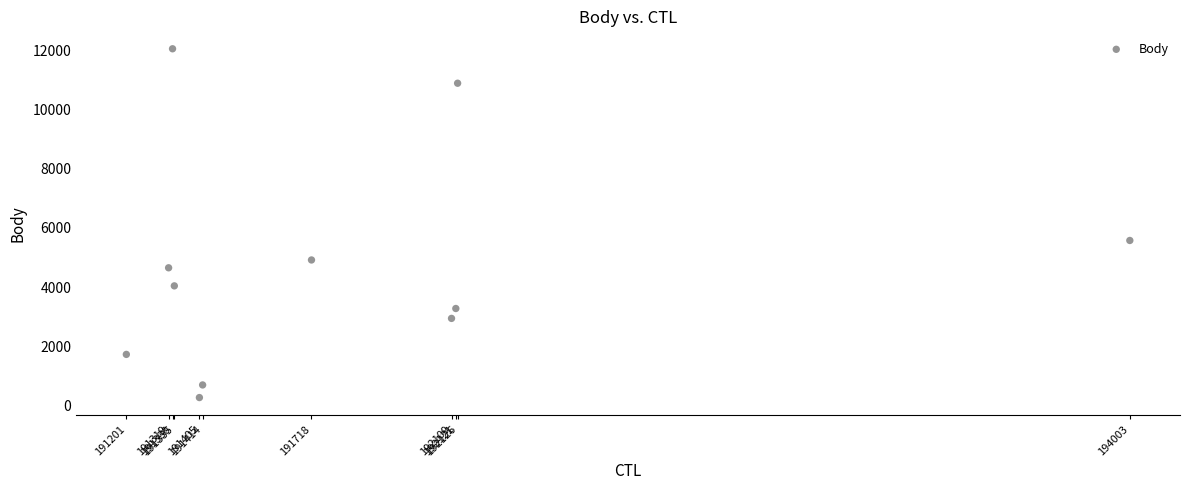

What is the average X value?

191826